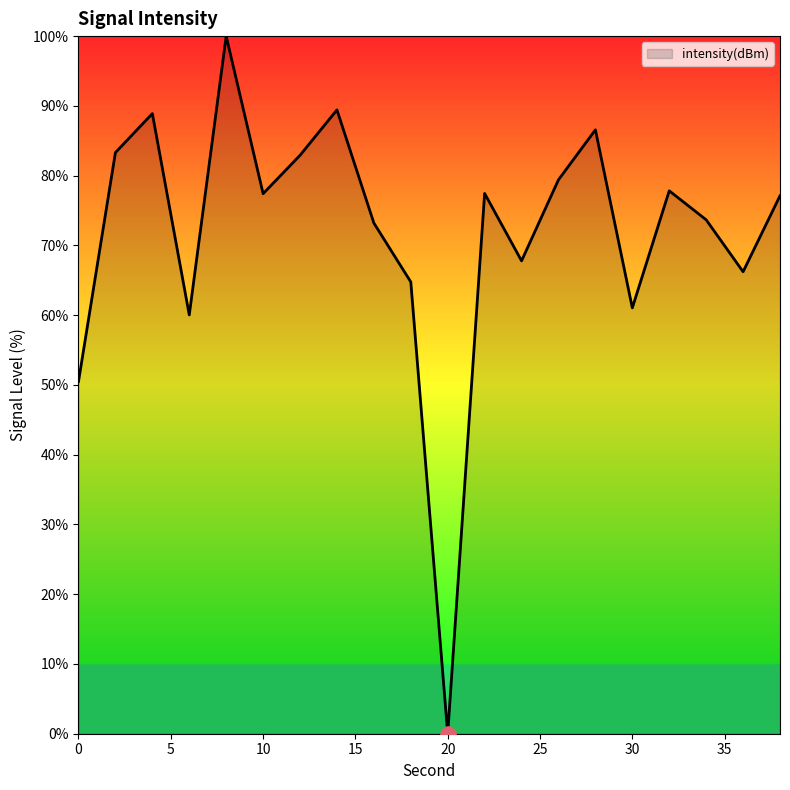

What is the greatest value displayed?

100.0